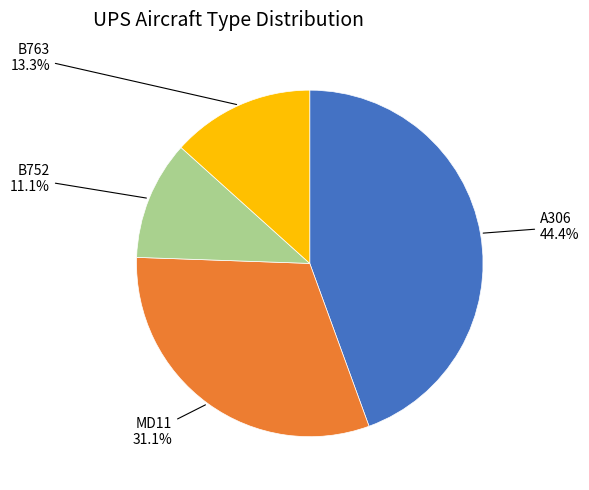

Combined, do A306 and B752 account for over 50%?

Yes